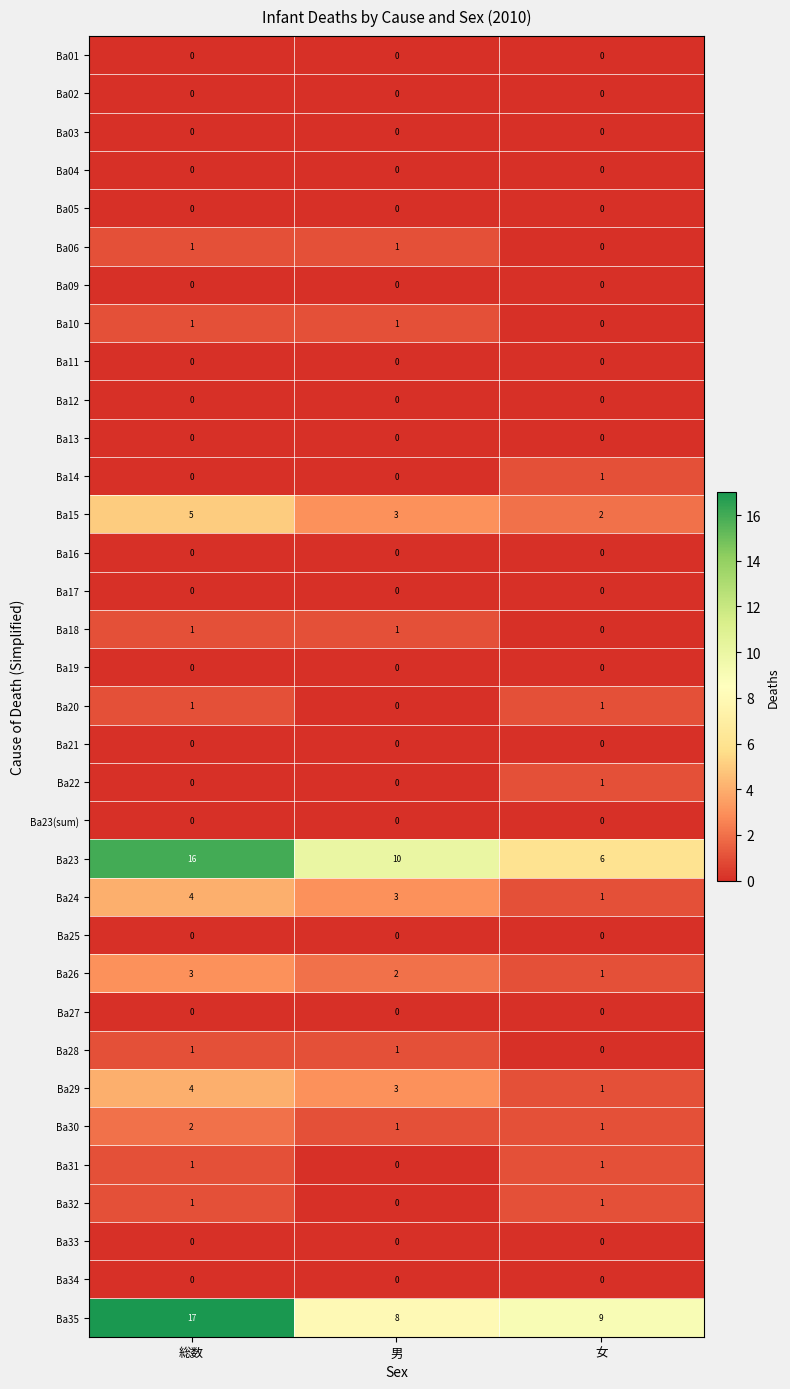

What is the total value across all series at 総数?

58